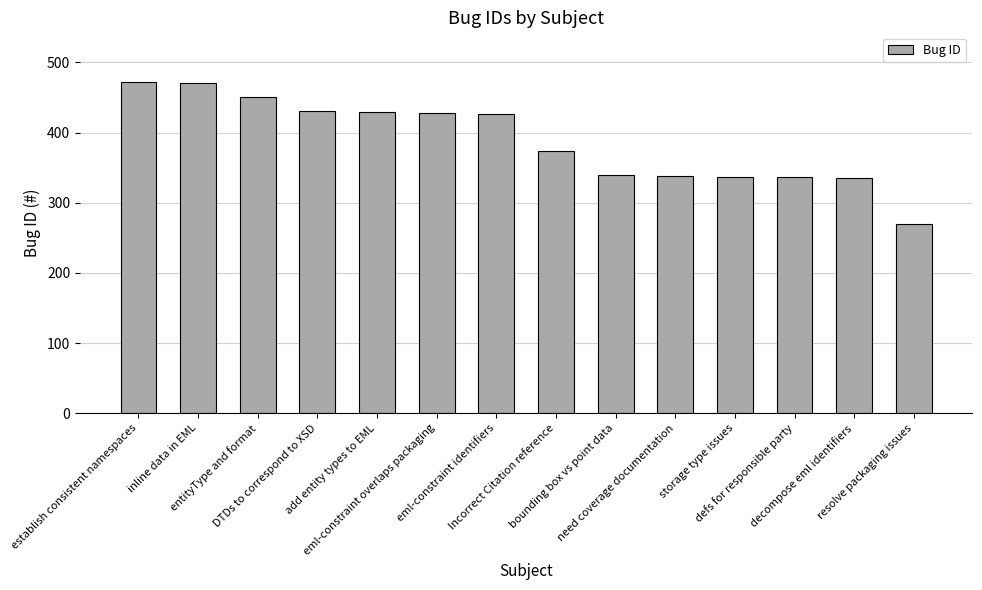

What is the sum of the values at need coverage documentation and inline data in EML?

808